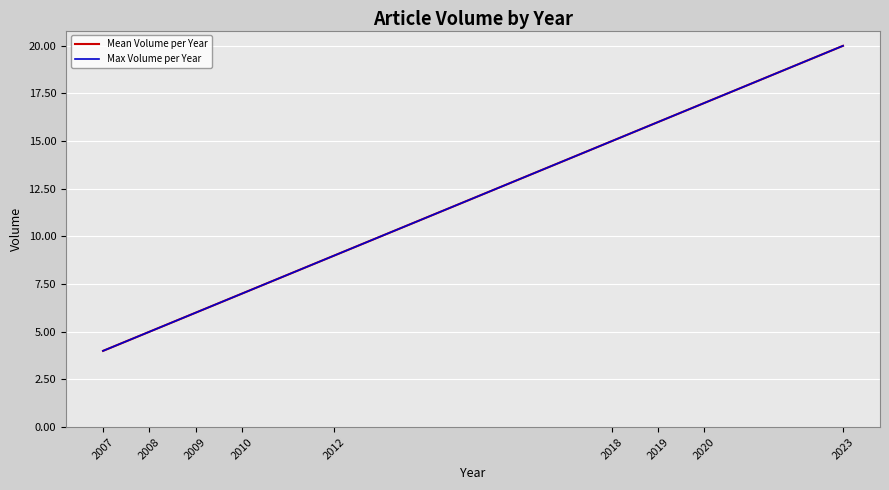

What is the difference between the maximum and second lowest values in the Max Volume per Year series?

15